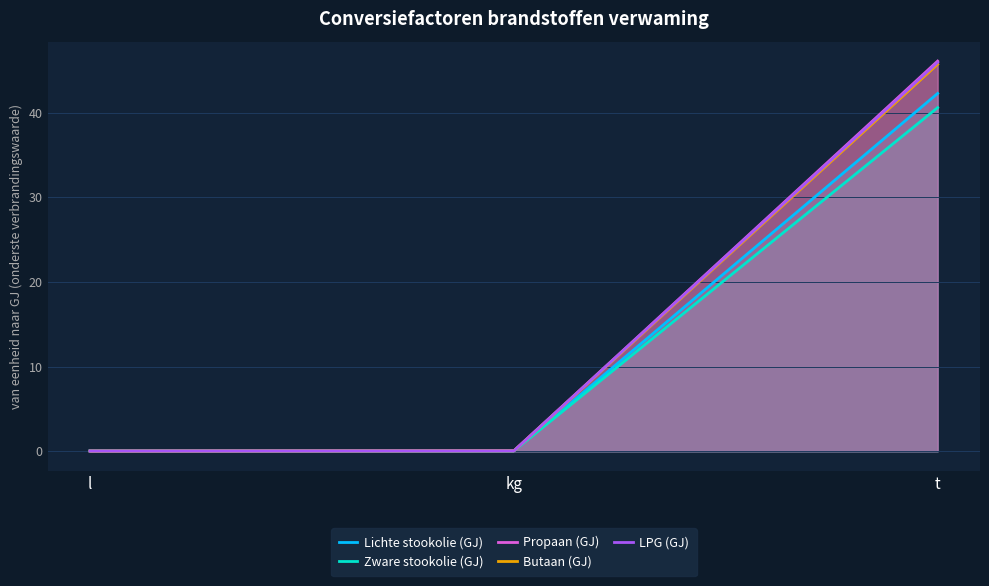

How many lines are shown in the chart?

5